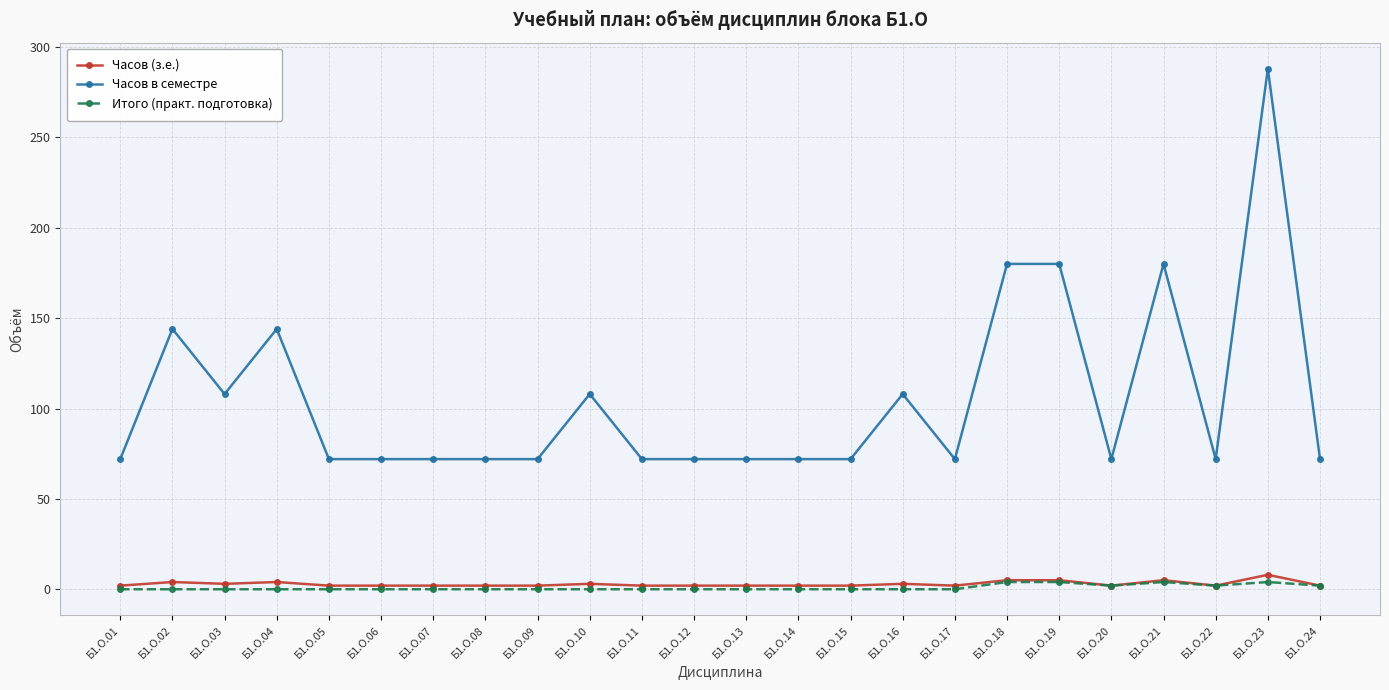

Which series has the largest total across all categories?

Часов в семестре